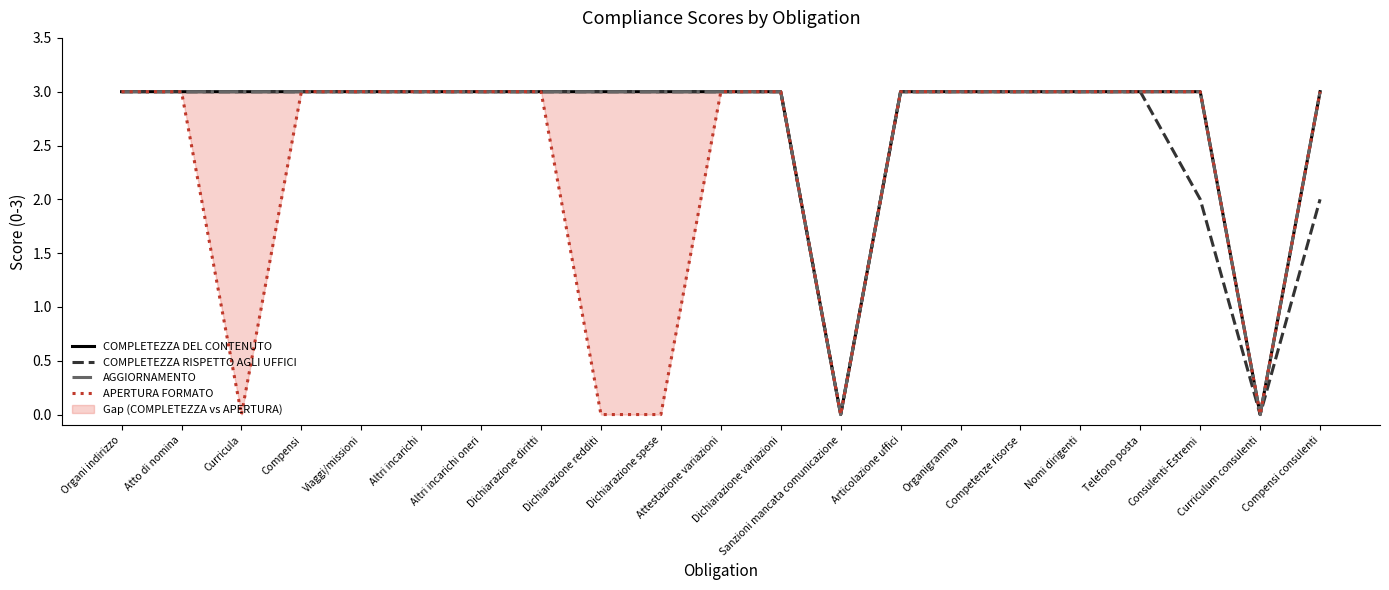

What is the greatest value displayed?

3